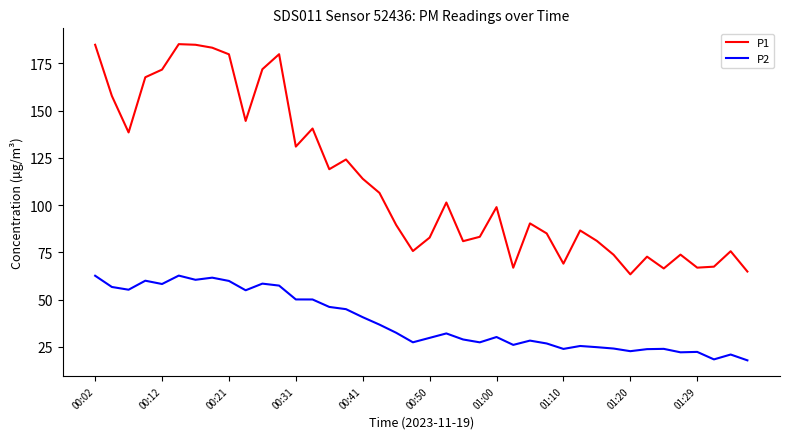

True or false: P2 and P1 intersect in this chart.

False